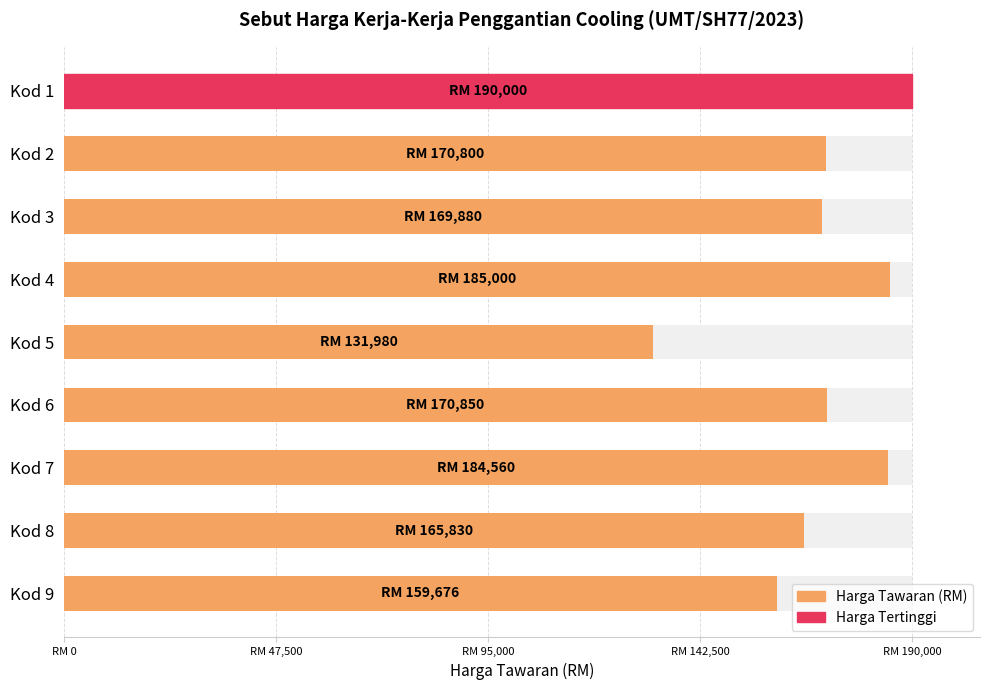

What is the difference between the maximum and minimum values?

58020